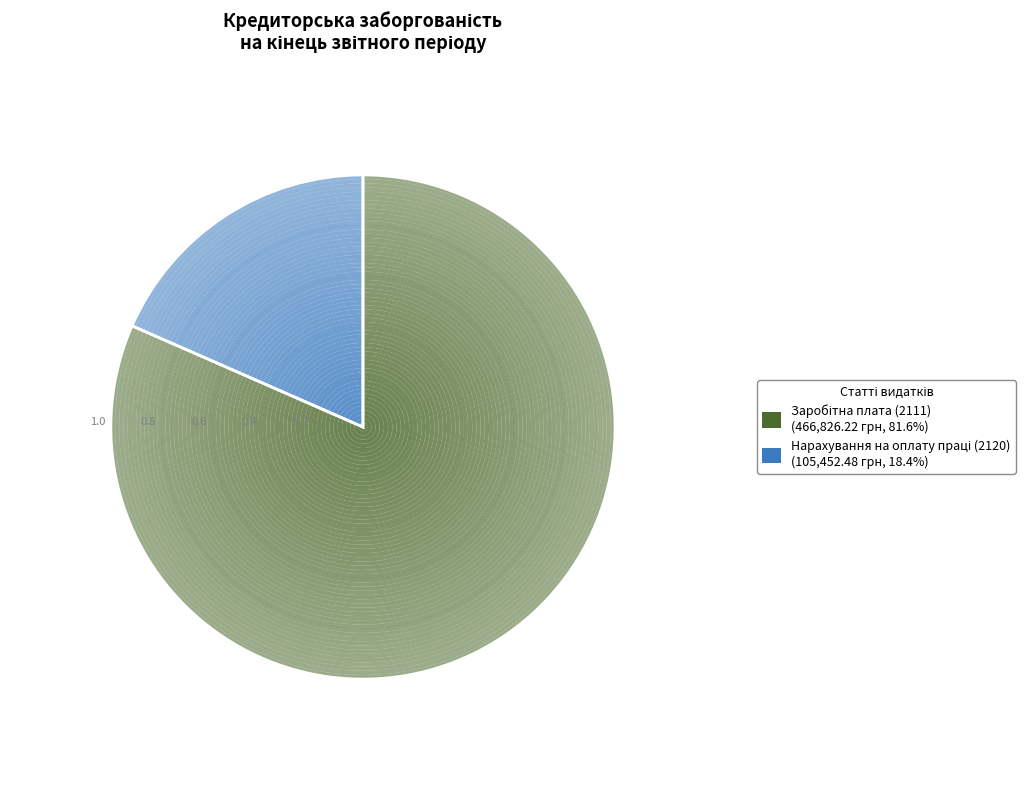

Is the sum of Нарахування на оплату праці (2120) and Заробітна плата (2111) greater than half?

Yes